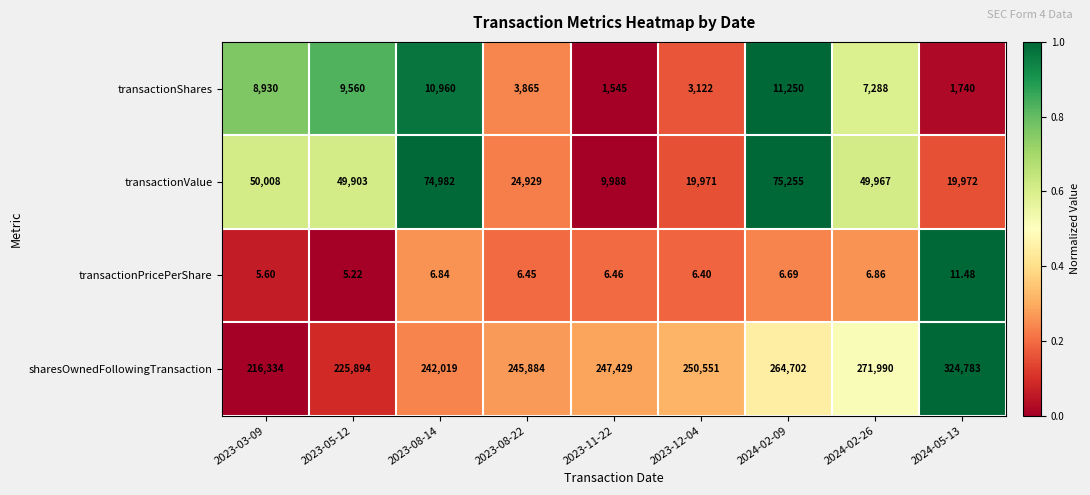

Is the value of transactionShares at 2023-11-22 greater than the value of transactionPricePerShare at 2023-03-09?

Yes